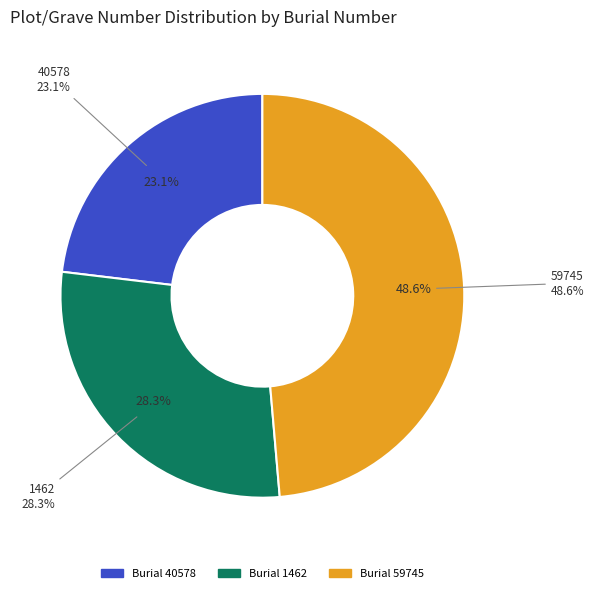

Is there a majority slice in this chart?

No